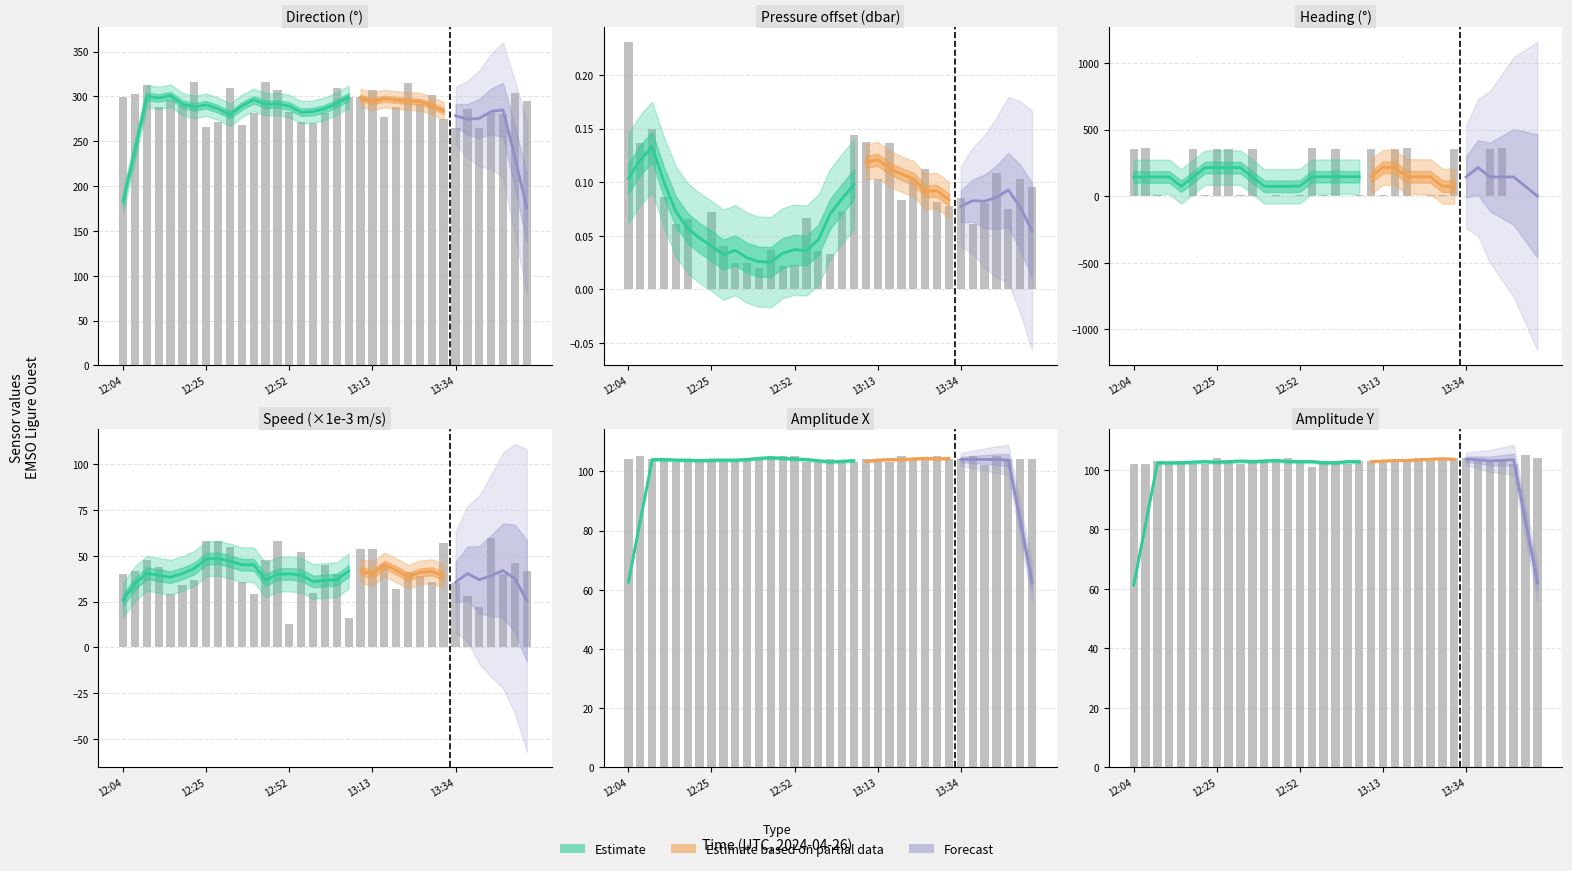

What position from the left is 27?

28